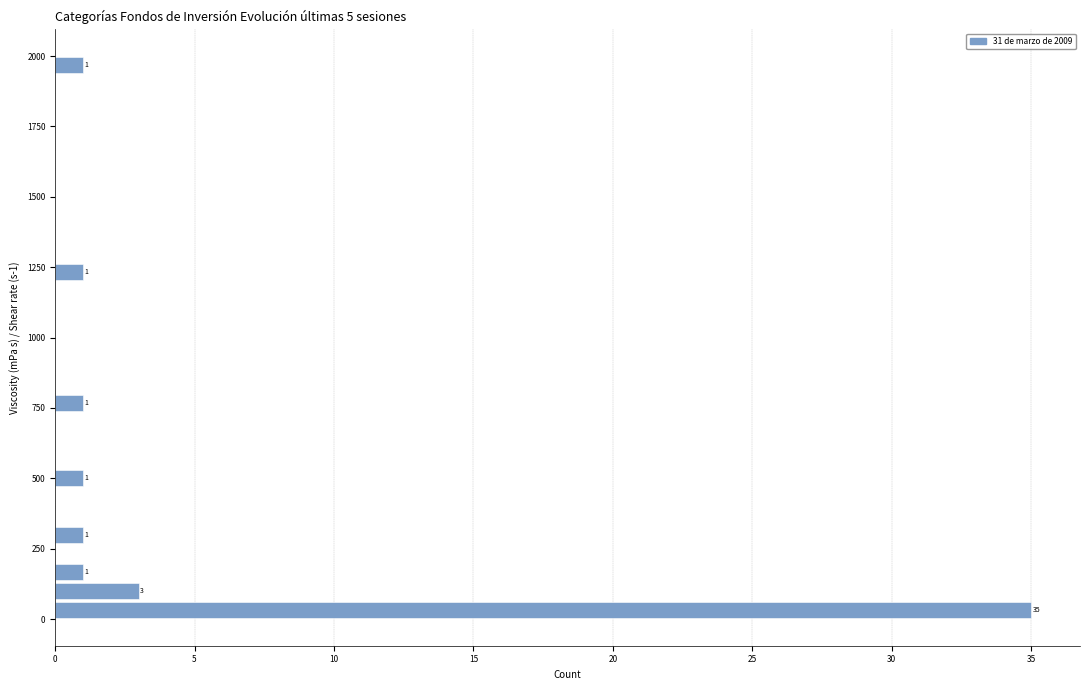

Around what value on the y-axis is the longest bar? Give the approximate position of its centre, as read against the axis.

50